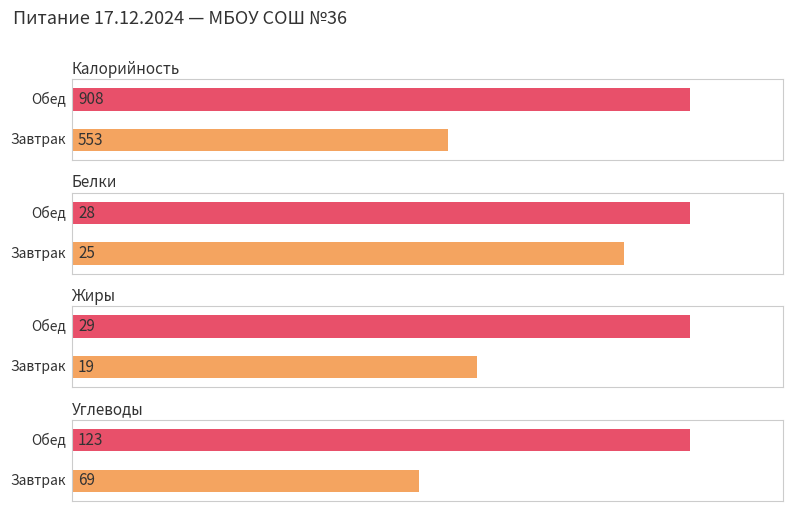

What is the label of the 2nd bar from the left?

Обед